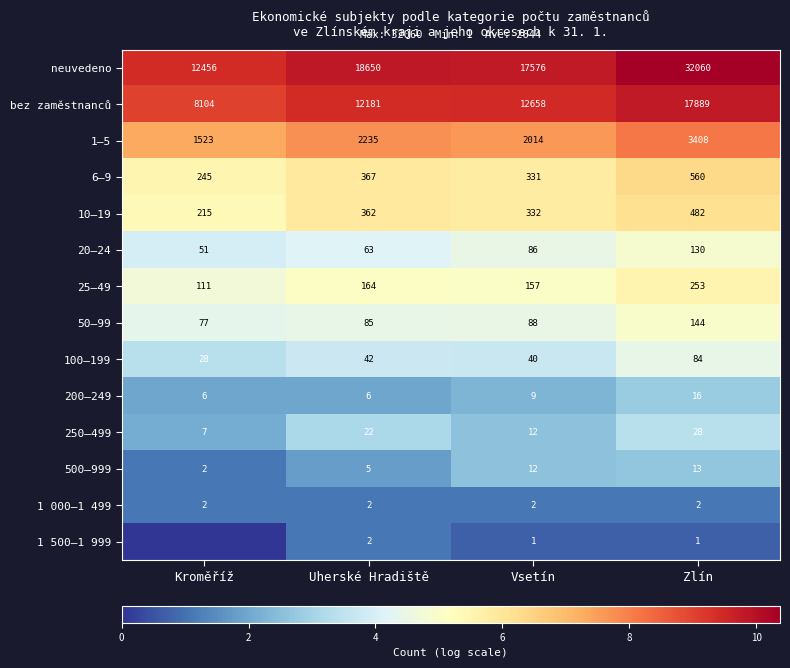

What is the average value of the 1–5 series?

2295